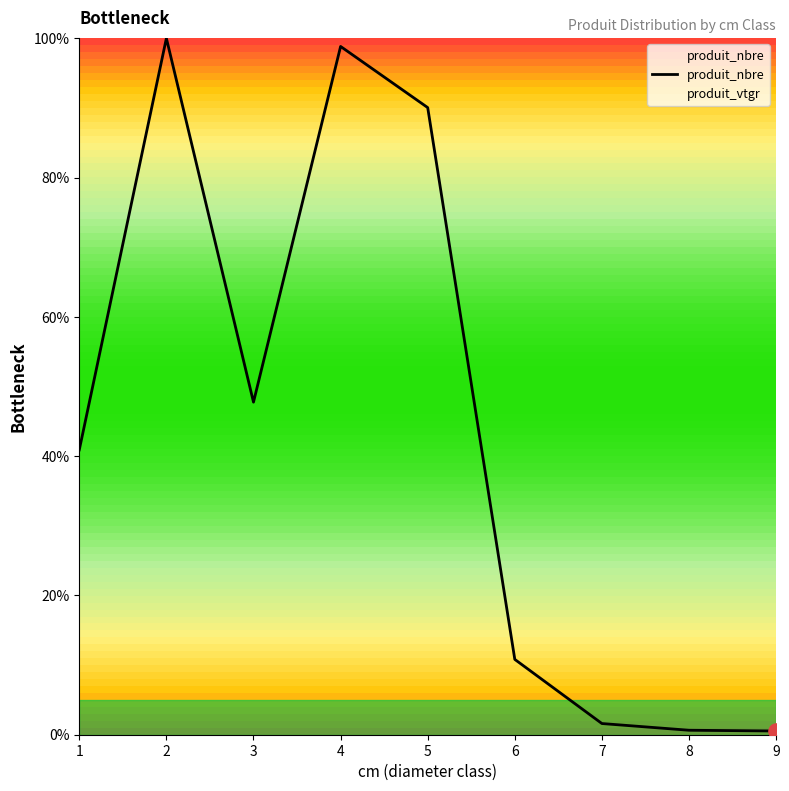

Approximately how many times larger is the value at 4 compared to 5?

1.1